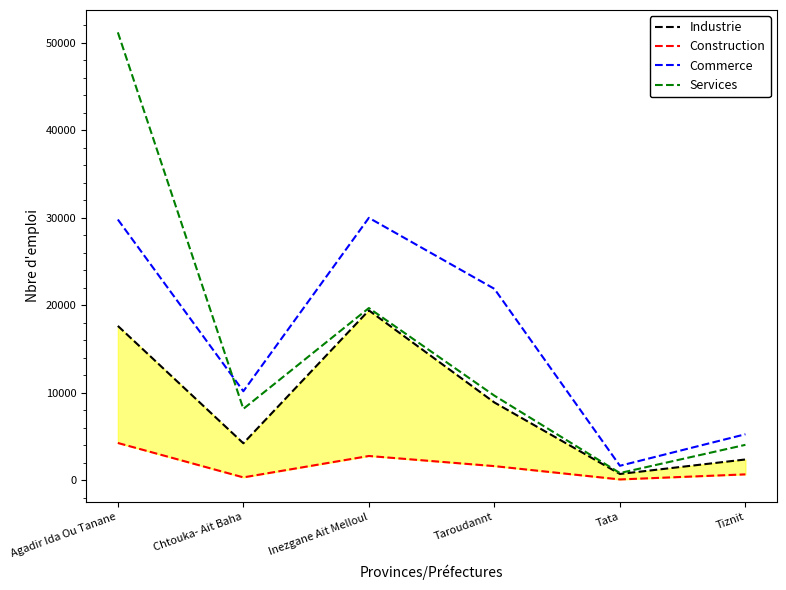

Which series has the widest spread of values?

Services